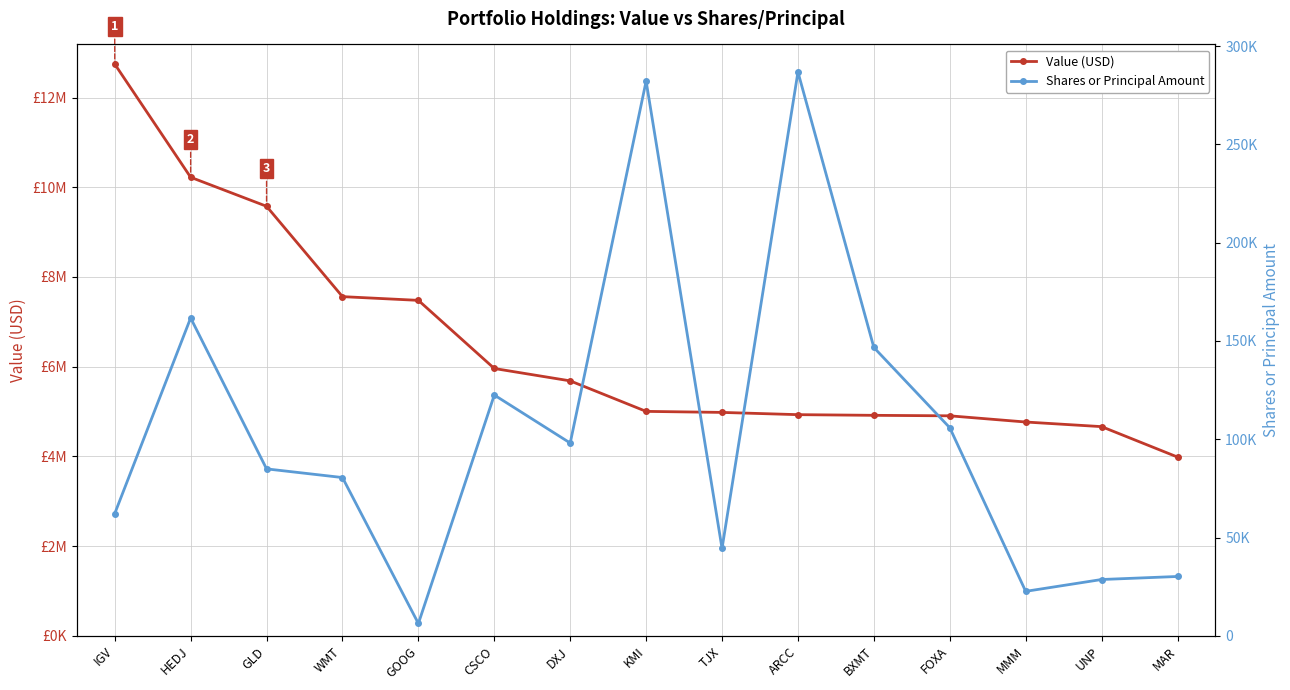

What is the difference between the second highest and second lowest values in the Shares or Principal Amount series?

259560